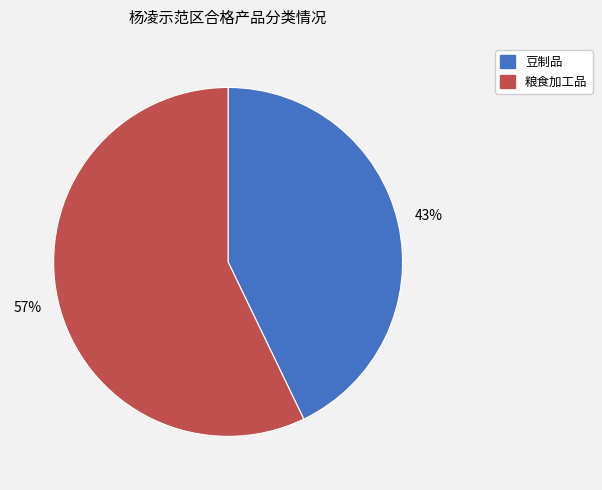

Which slice is the smallest?

豆制品